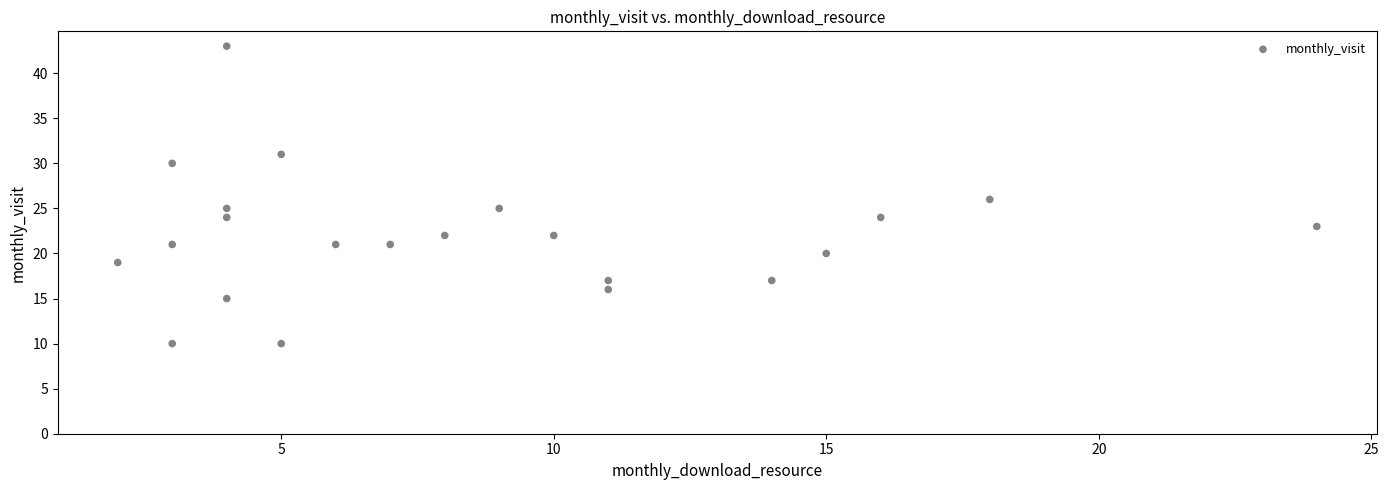

What is the range of X values (max minus min)?

22